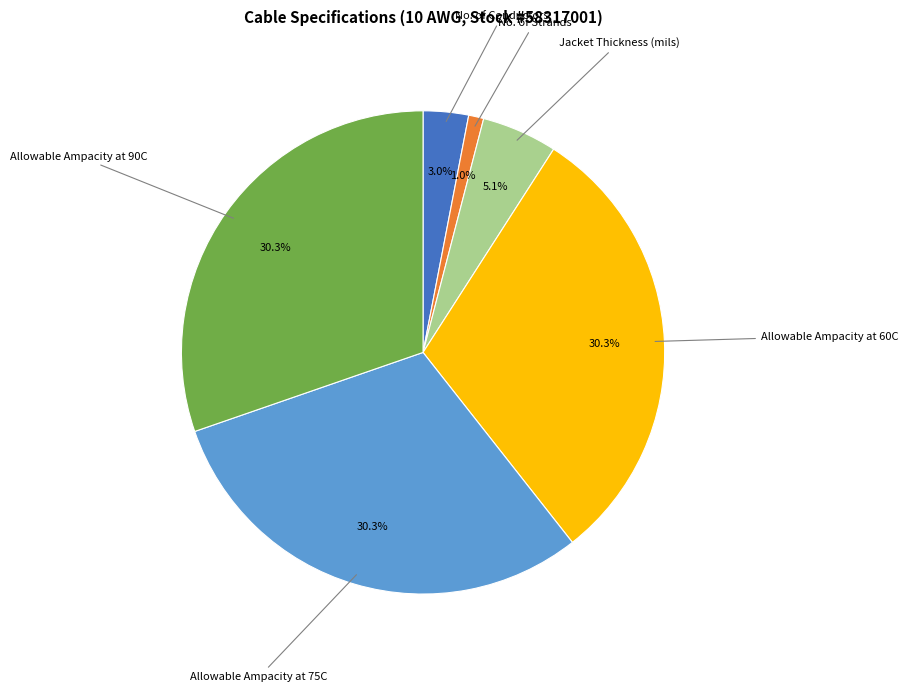

Does any single category account for the majority?

No